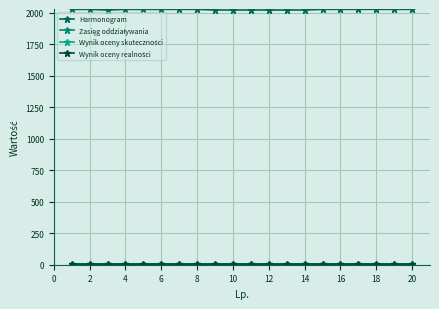

What is the maximum value shown in the chart?

2027